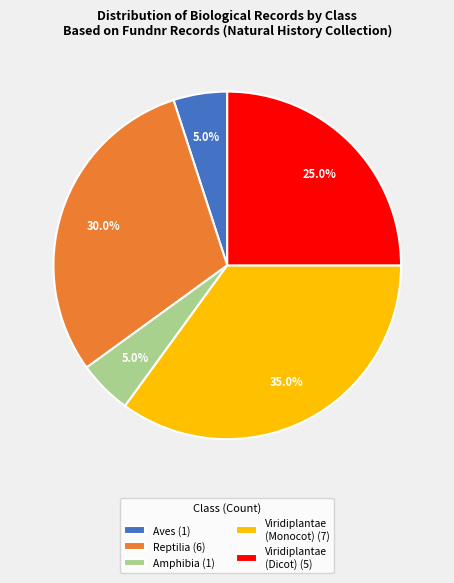

Is the sum of Viridiplantae (Monocot) (7) and Aves (1) greater than half?

No